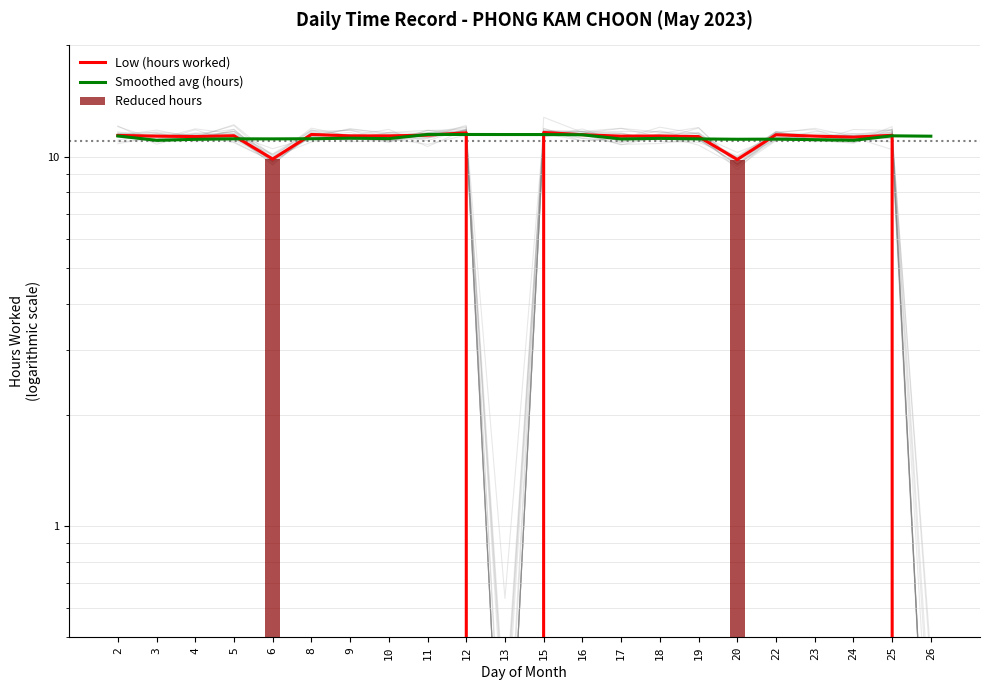

At 22, list the series in order from smallest to largest.

Reduced hours, Smoothed avg (hours), Low (hours worked)